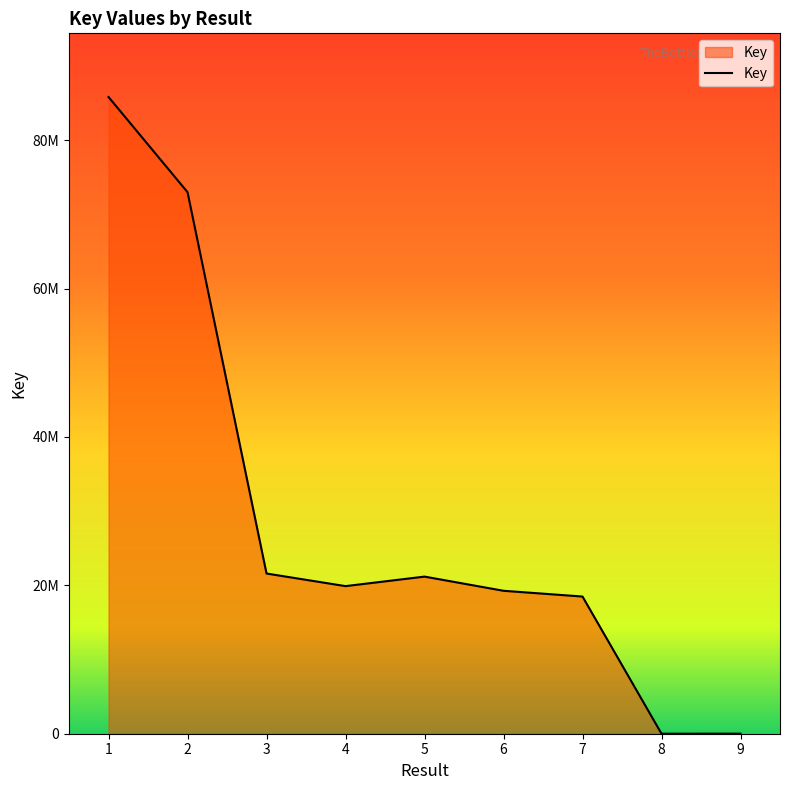

What is the value of the 9th point from the left?

8168